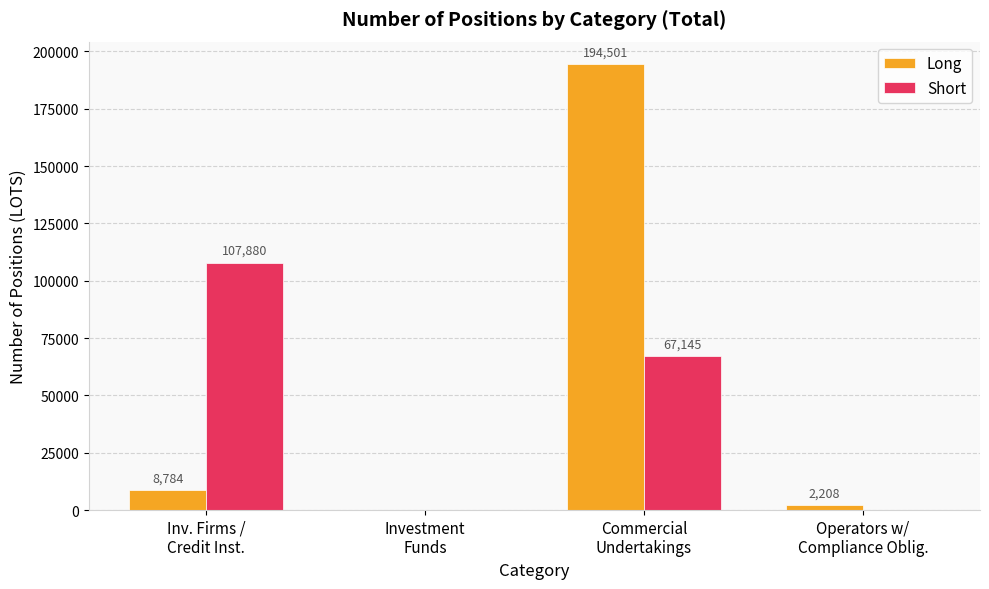

Which series has the largest total across all categories?

Long